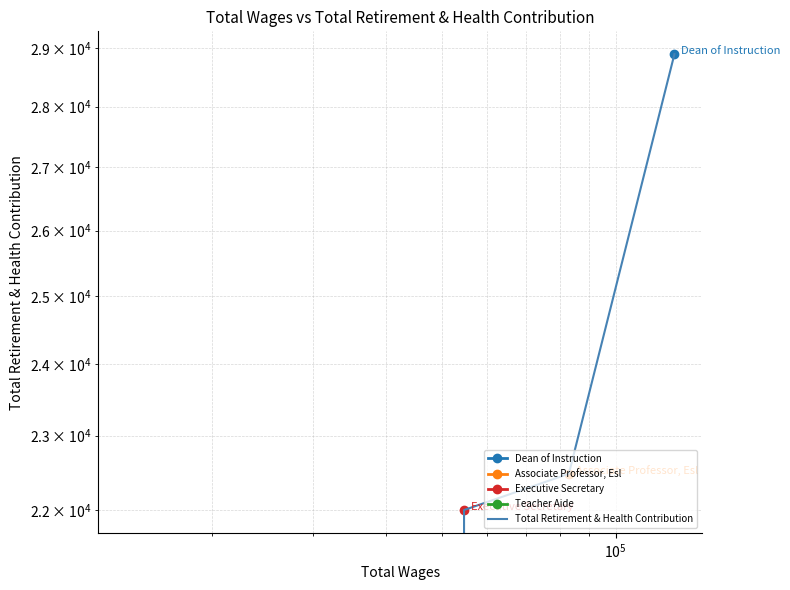

True or false: the data has more than 0 interior local peaks.

False